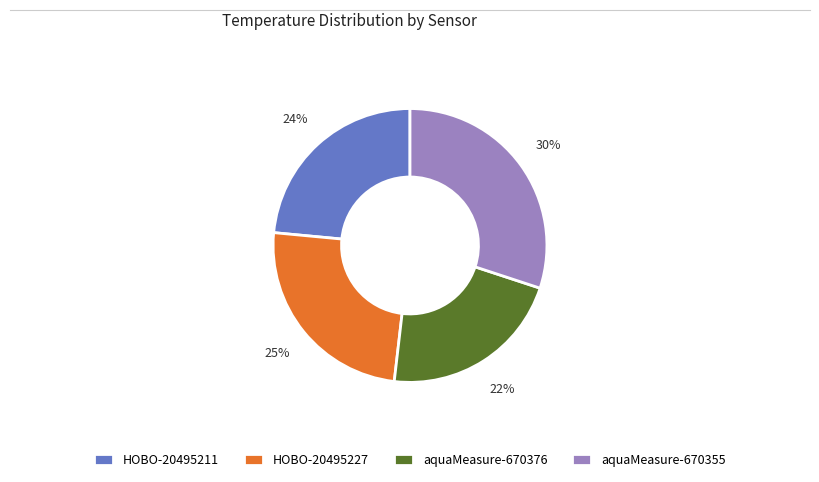

Is there any slice that represents more than half of the pie?

No